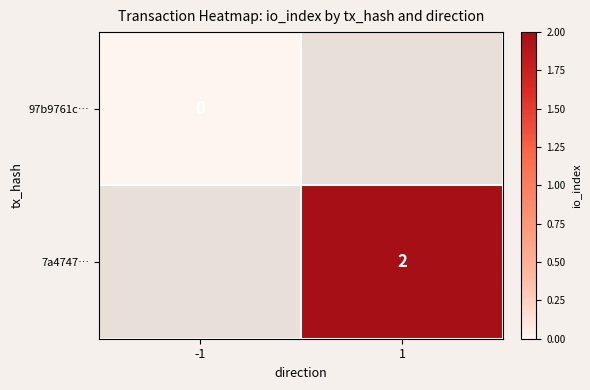

Which has a higher value, -1 or 1?

1